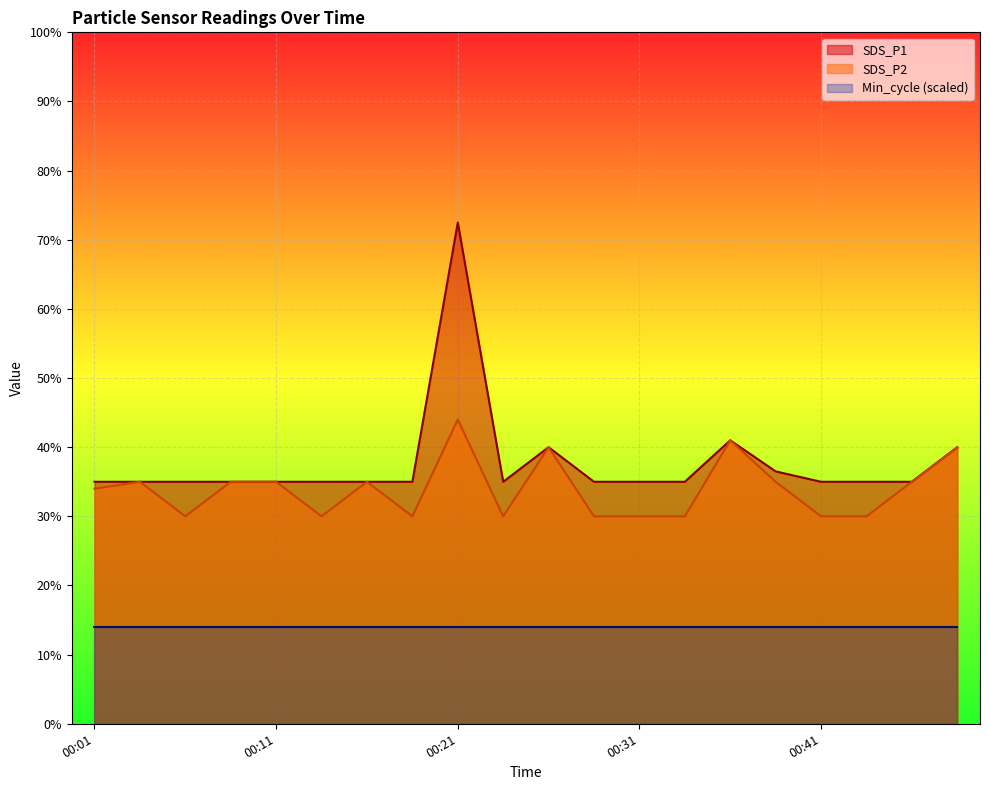

Which label corresponds to the smallest value in the chart?

00:07